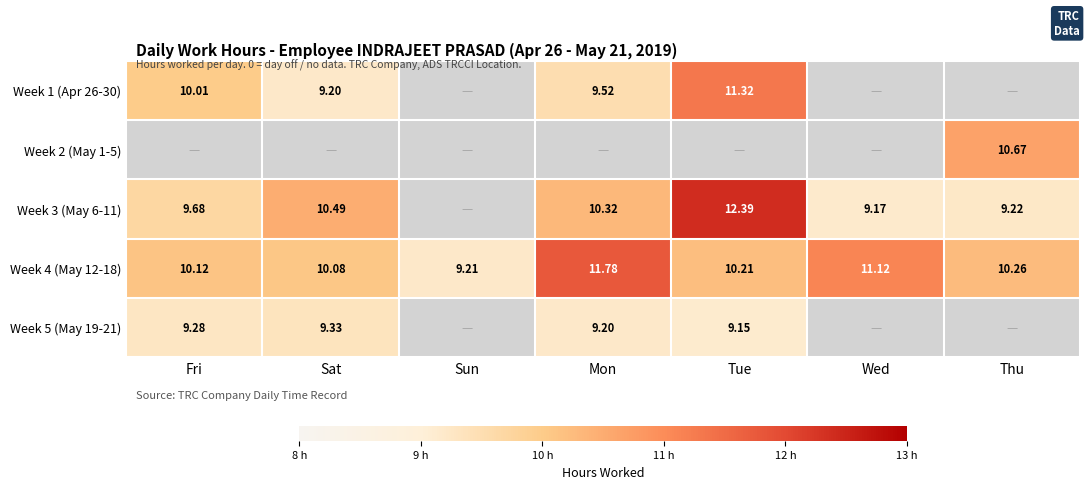

How many data points does each series have?

7